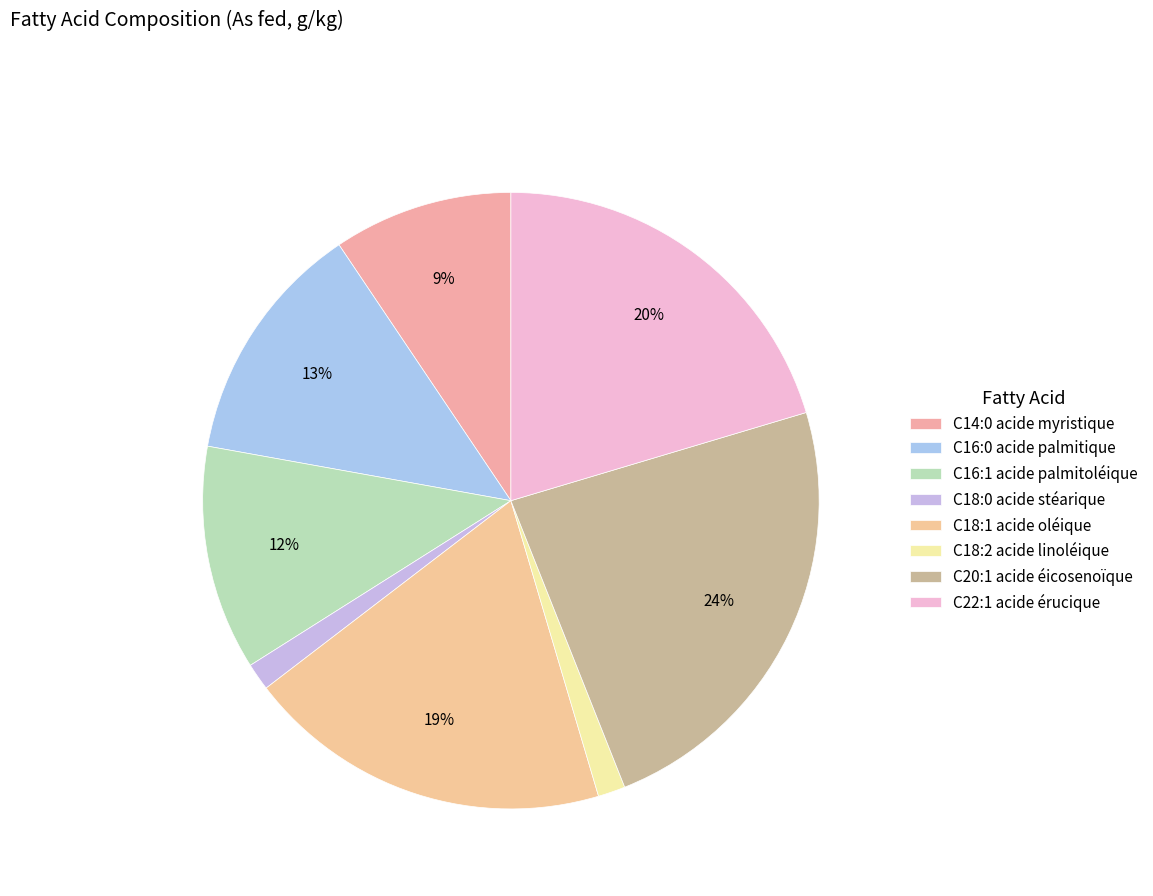

What percentage is the C18:1 acide oléique slice, to the nearest percent?

19%